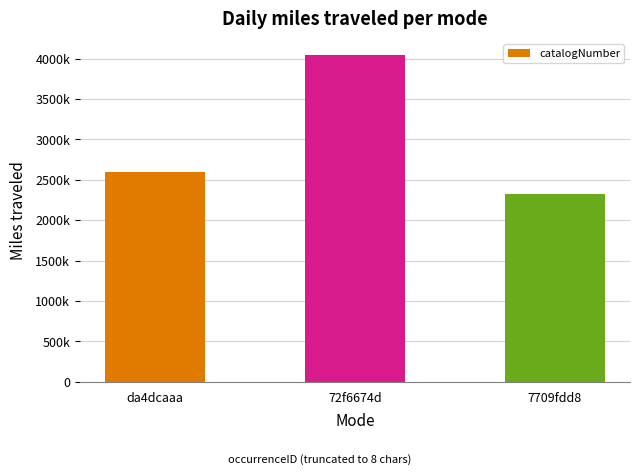

How many series are shown in this chart?

1